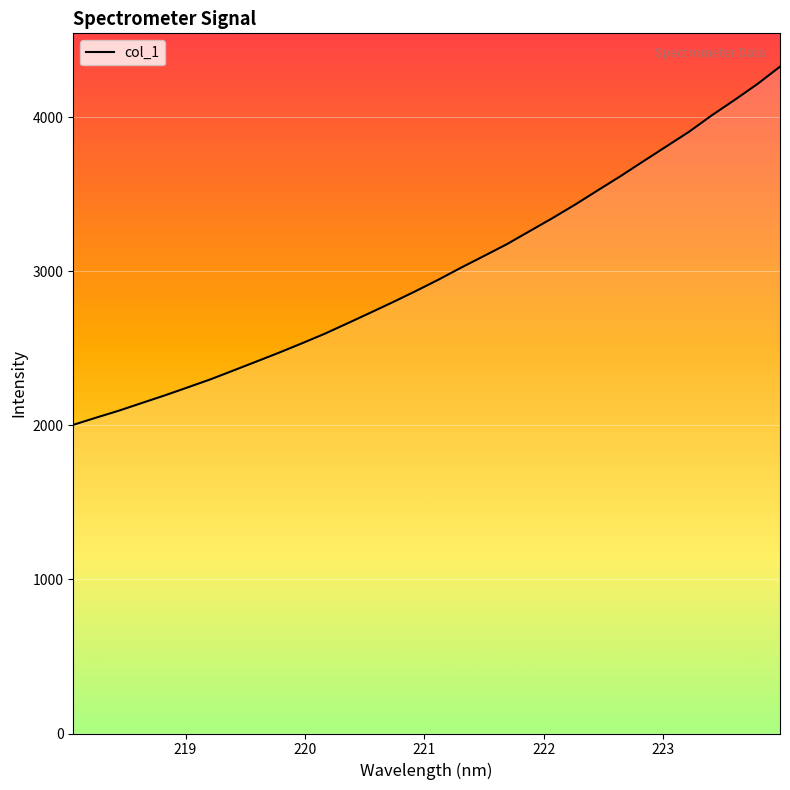

What is the minimum value shown in the chart?

2004.0